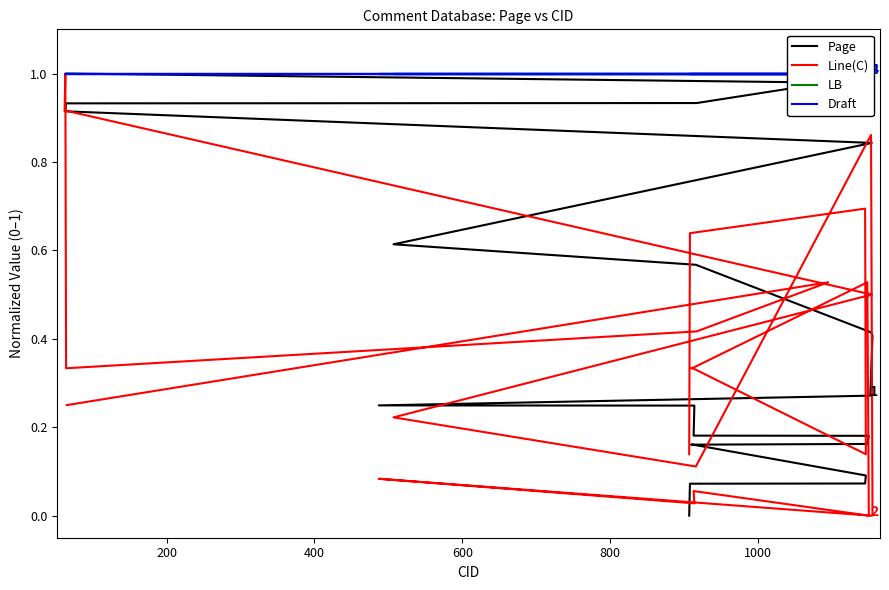

What is the value of the Line(C) point at the 2nd from the left?

0.6